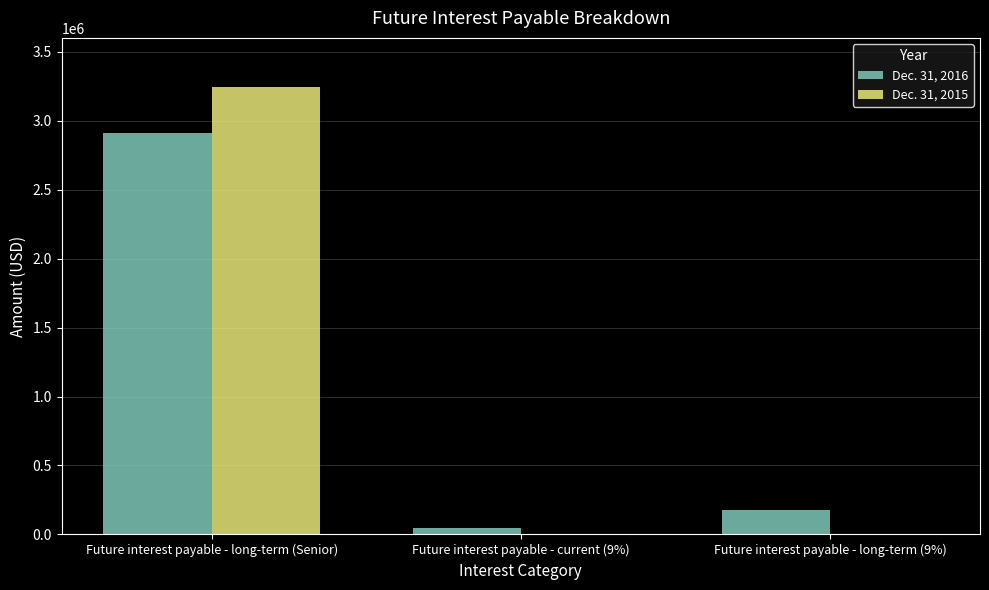

Which series changed the most between Future interest payable - long-term (Senior) and Future interest payable - long-term (9%)?

Dec. 31, 2015